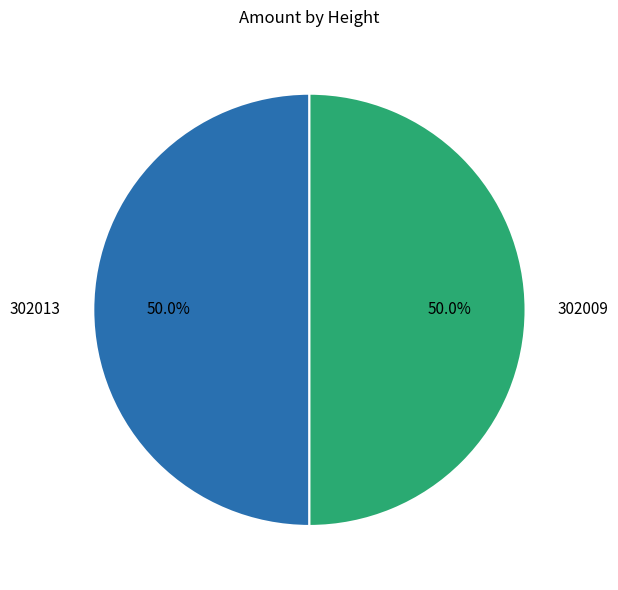

Count the number of slices in the pie.

2